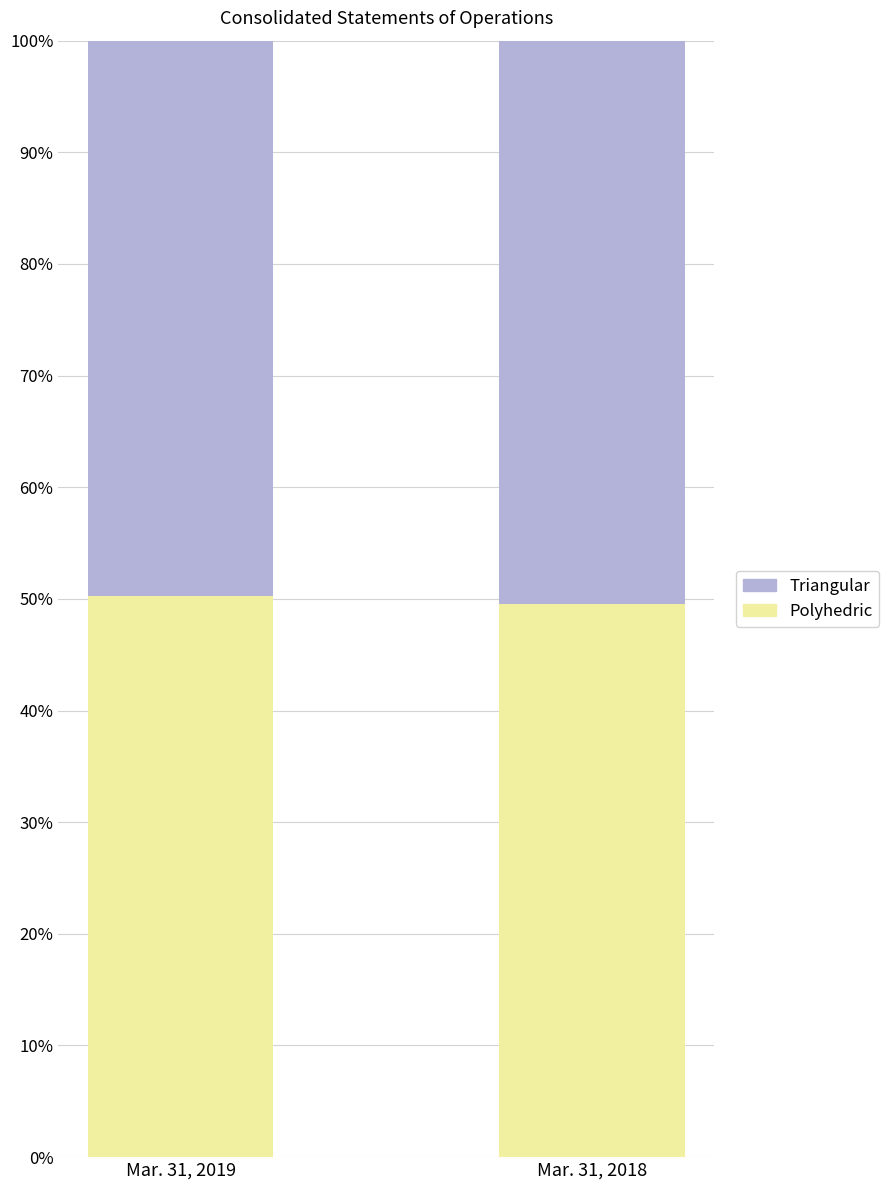

What are all the series names shown in the legend?

Triangular, Polyhedric